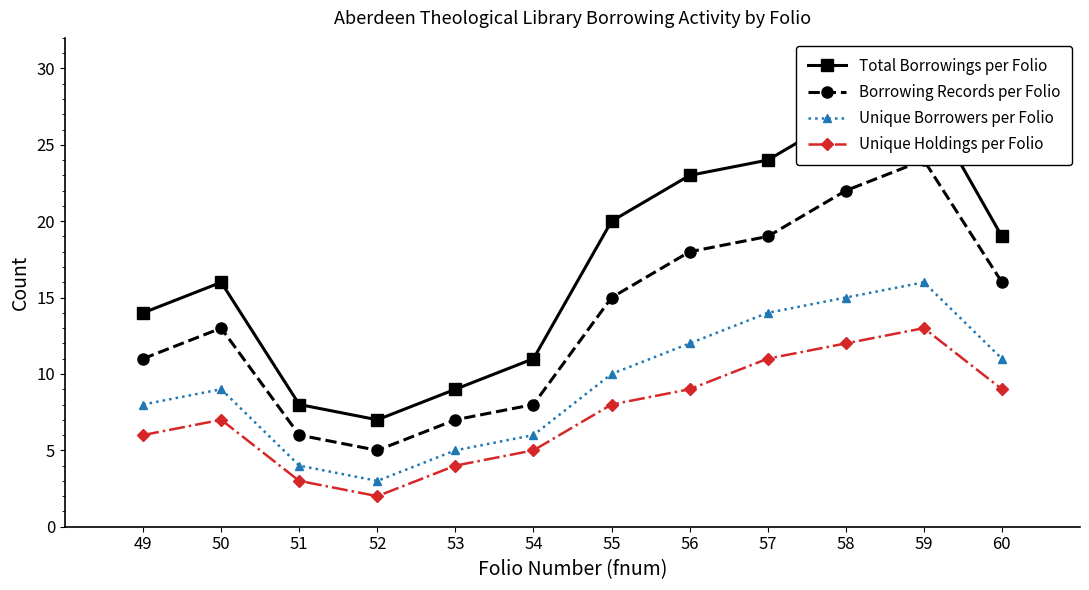

True or false: Total Borrowings per Folio and Unique Holdings per Folio cross at least once.

False